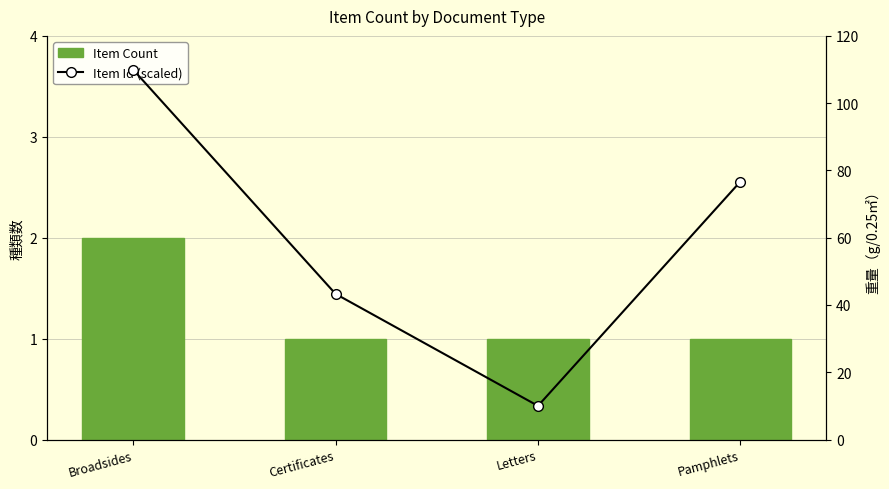

Count the Item Count values in the range 1 to 2.

4